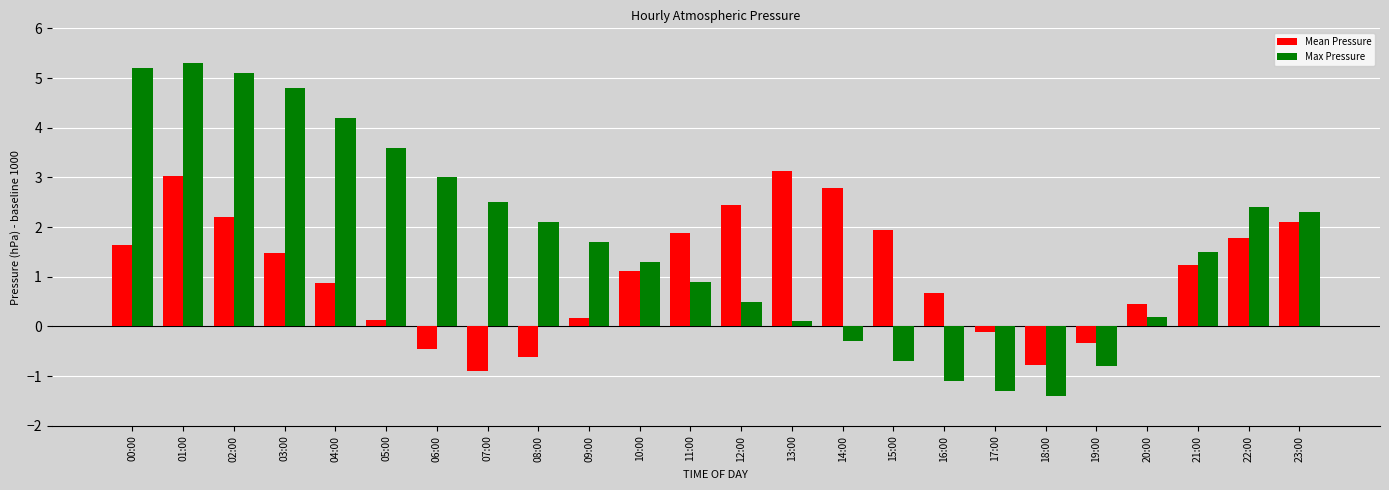

At which category does the chart reach its peak across all series?

01:00